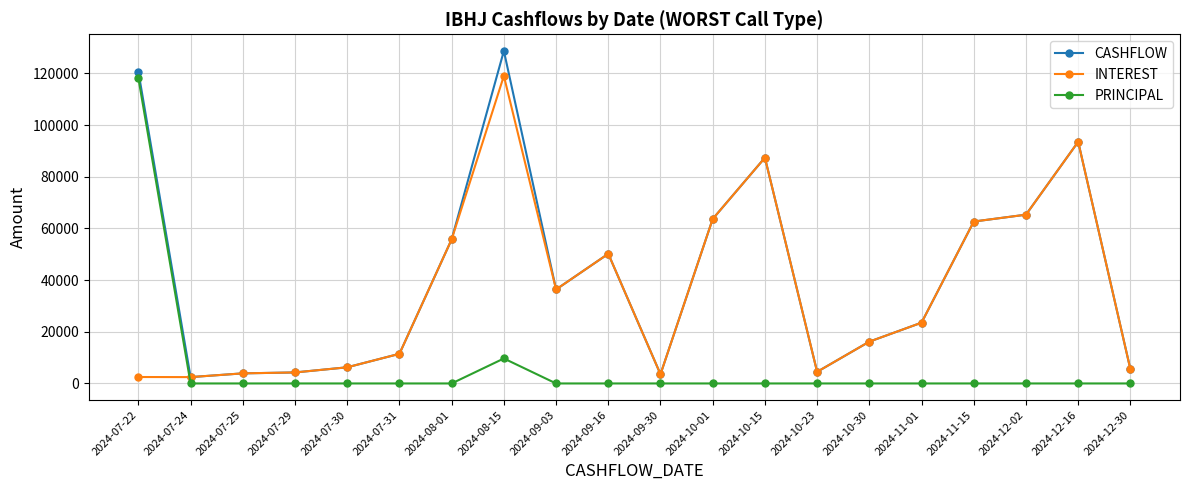

What value does the INTEREST series have at 2024-07-29?

4261.1